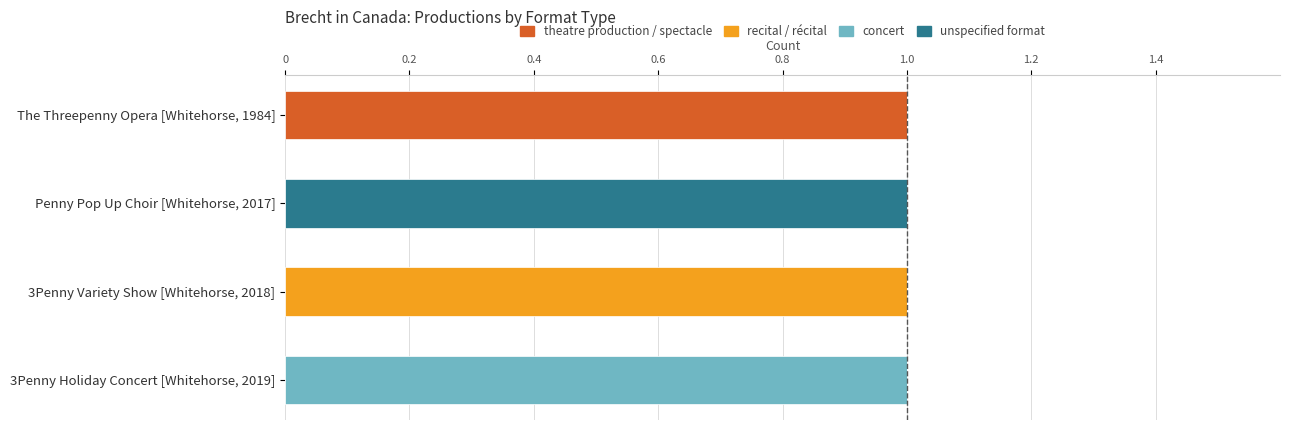

The value of theatre production / spectacle at 3Penny Holiday Concert [Whitehorse, 2019] is 0. True or false?

True